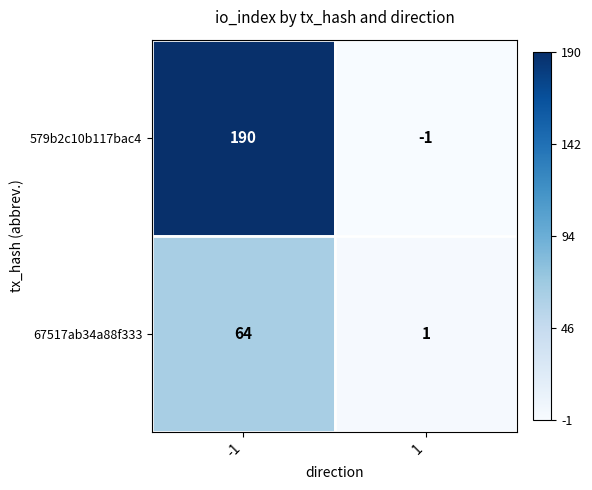

What is the spread (max minus min) of values at -1?

126